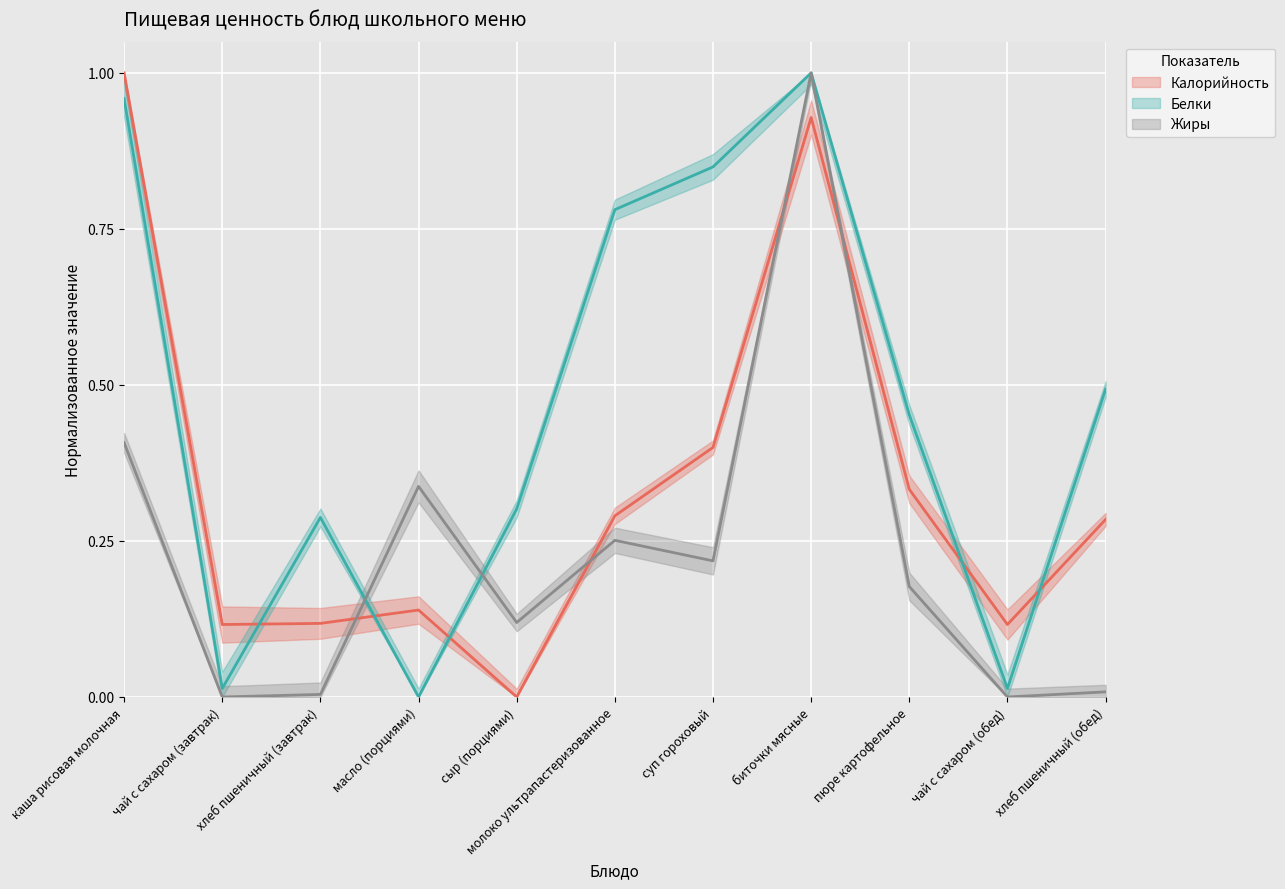

How many values in Калорийность are above zero?

10